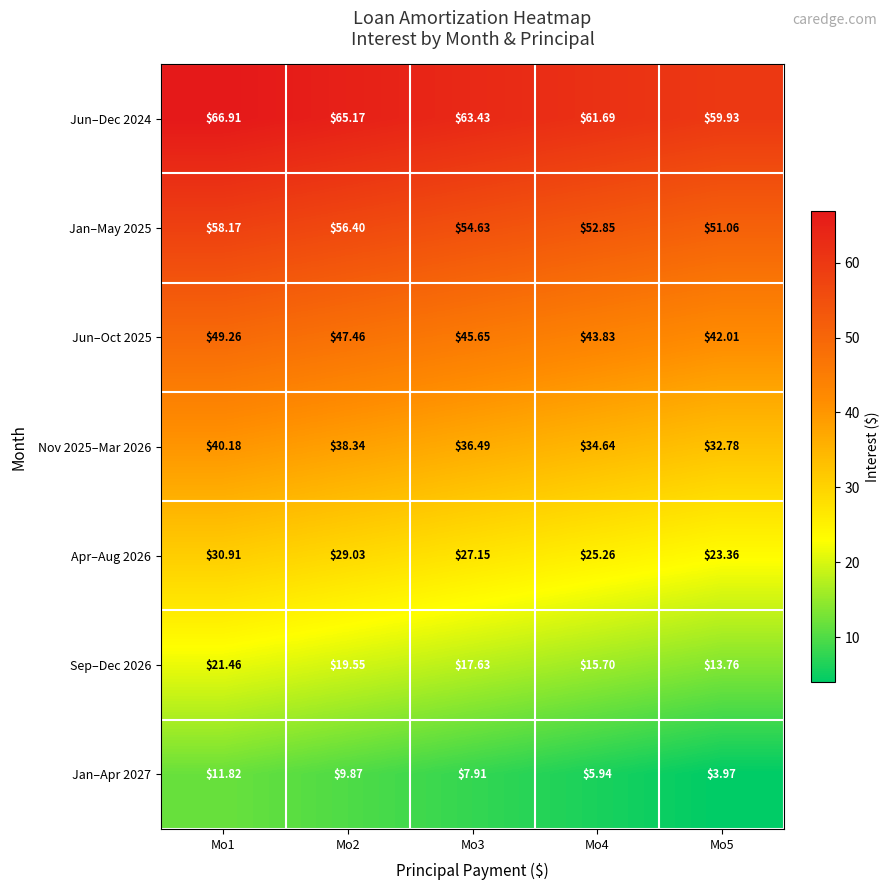

Is the value of Jun–Oct 2025 at Mo5 greater than the value of Jun–Dec 2024 at Mo3?

No